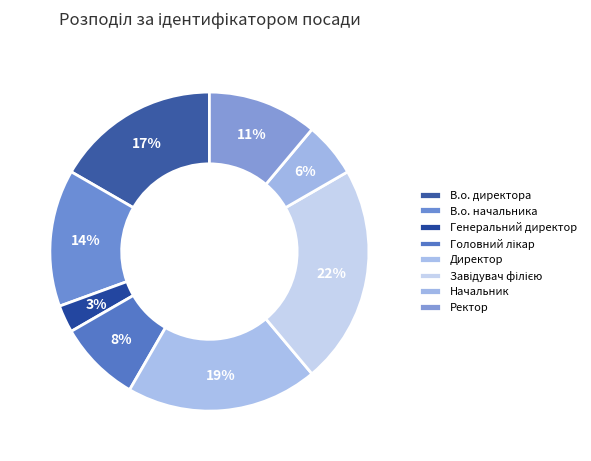

Which slice is the largest?

Завідувач філією